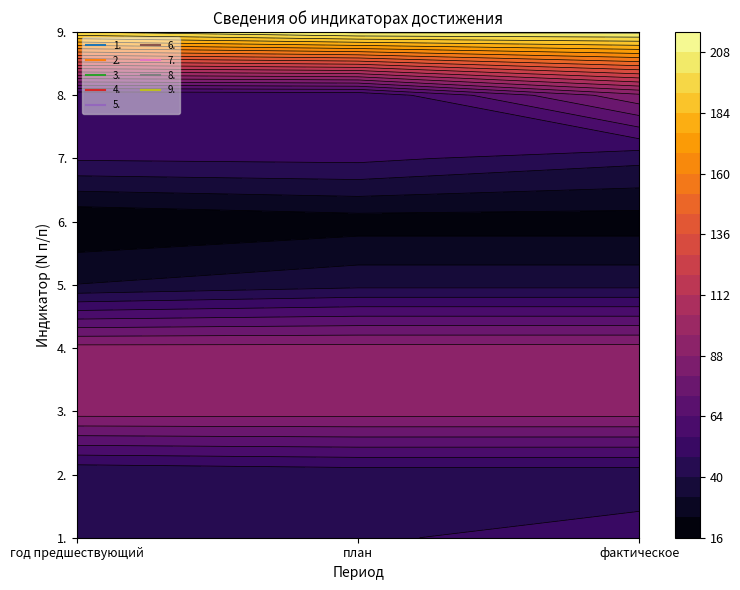

How many distinct data groups are displayed?

9